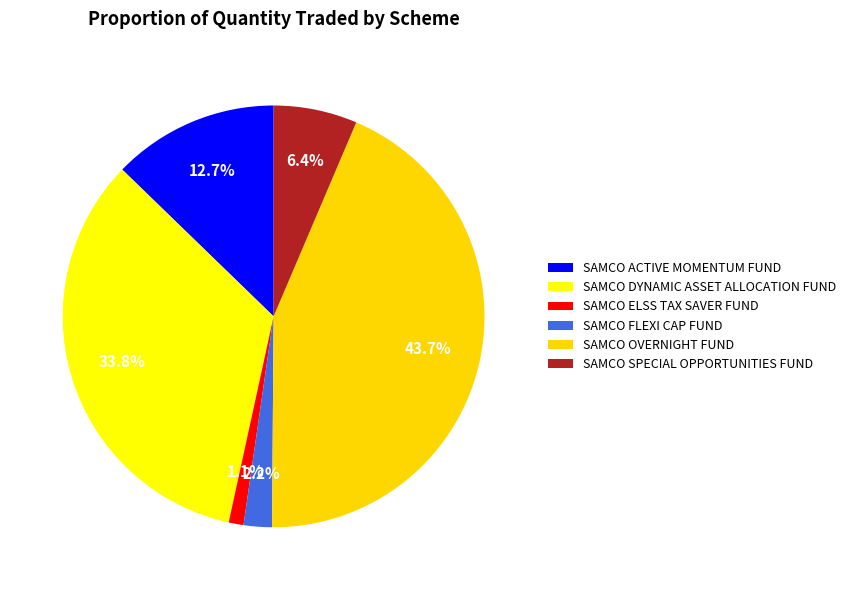

Does SAMCO ACTIVE MOMENTUM FUND represent more than half of the total?

No